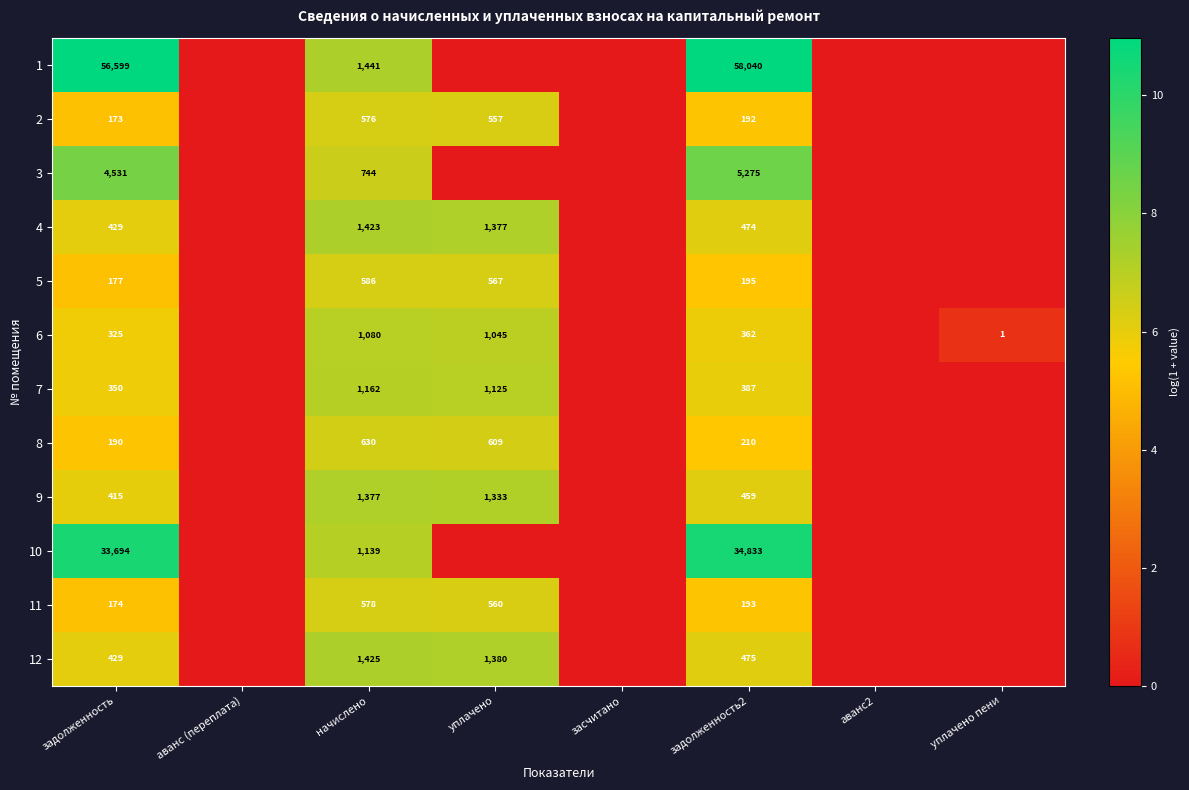

Rank the series at задолженность2 from lowest to highest value.

2, 11, 5, 8, 6, 7, 9, 4, 12, 3, 10, 1